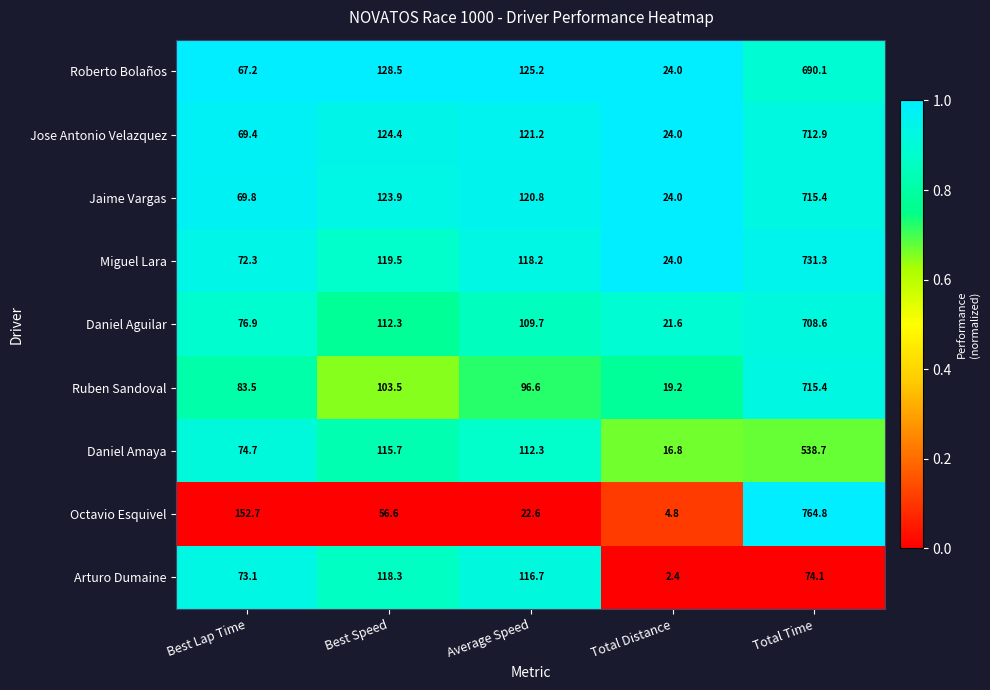

Which series has the widest spread of values?

Octavio Esquivel